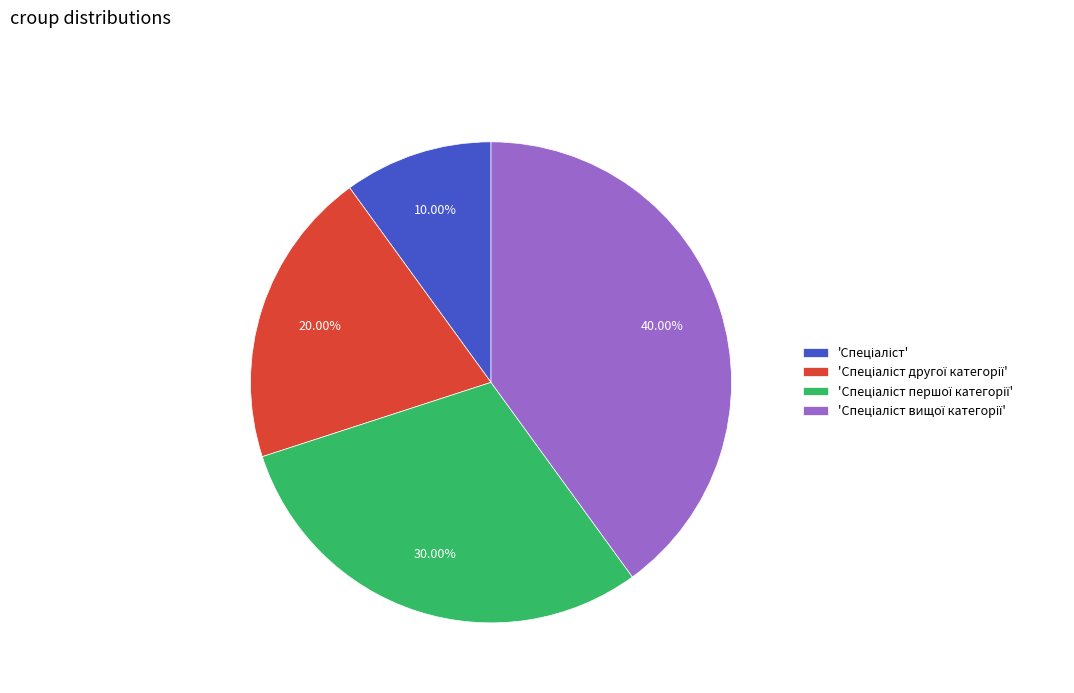

To the nearest percent, what is the difference between the largest and smallest slice percentages?

30%